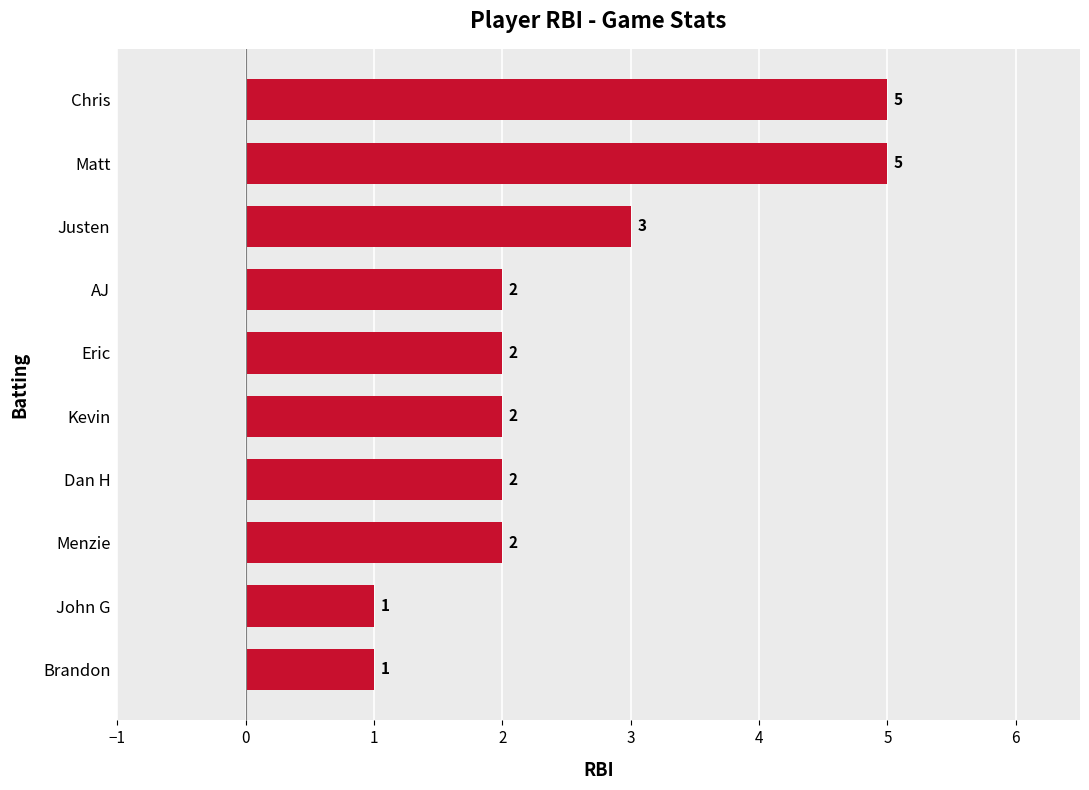

The value at Matt is 8. True or false?

False